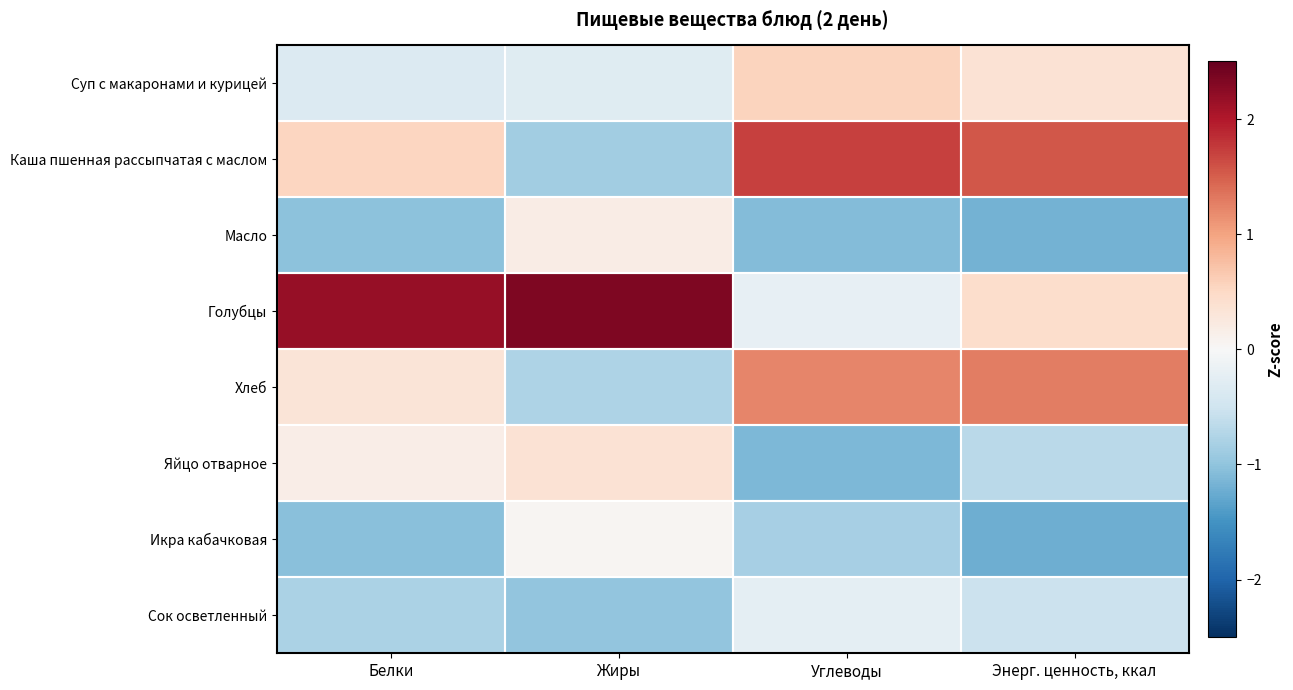

Reading left to right, extract all data points from this chart.

Суп с макаронами и курицей: Белки=-0.3	Жиры=-0.3	Углеводы=0.6	Энерг. ценность, ккал=0.4
Каша пшенная рассыпчатая с маслом: Белки=0.5	Жиры=-0.9	Углеводы=1.7	Энерг. ценность, ккал=1.5
Масло: Белки=-1.0	Жиры=0.2	Углеводы=-1.1	Энерг. ценность, ккал=-1.2
Голубцы: Белки=2.2	Жиры=2.3	Углеводы=-0.2	Энерг. ценность, ккал=0.4
Хлеб: Белки=0.3	Жиры=-0.8	Углеводы=1.2	Энерг. ценность, ккал=1.3
Яйцо отварное: Белки=0.2	Жиры=0.4	Углеводы=-1.1	Энерг. ценность, ккал=-0.7
Икра кабачковая: Белки=-1.0	Жиры=0.0	Углеводы=-0.8	Энерг. ценность, ккал=-1.2
Сок осветленный: Белки=-0.8	Жиры=-1.0	Углеводы=-0.2	Энерг. ценность, ккал=-0.5